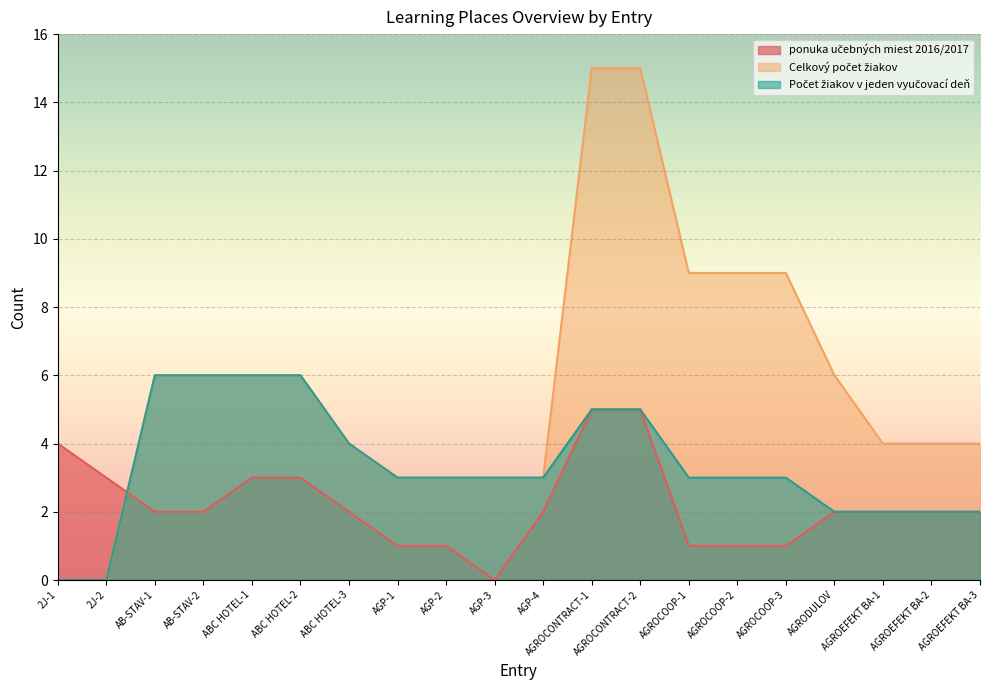

Is the value of Počet žiakov v jeden vyučovací deň at 2J-1 greater than the value of ponuka učebných miest 2016/2017 at AGP-4?

No